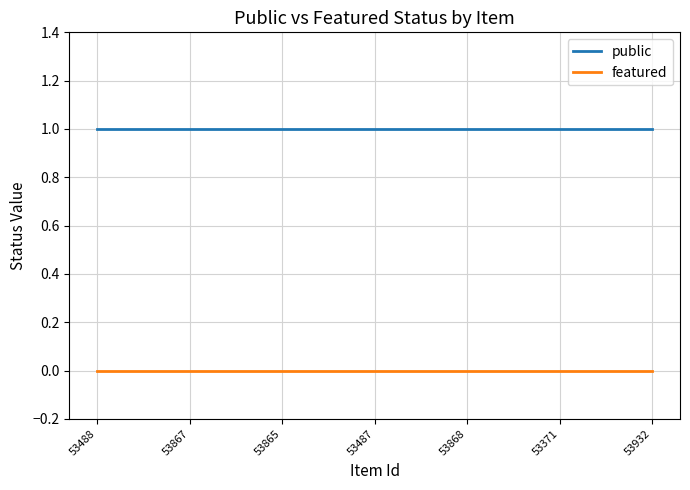

True or false: featured and public cross at least once.

False